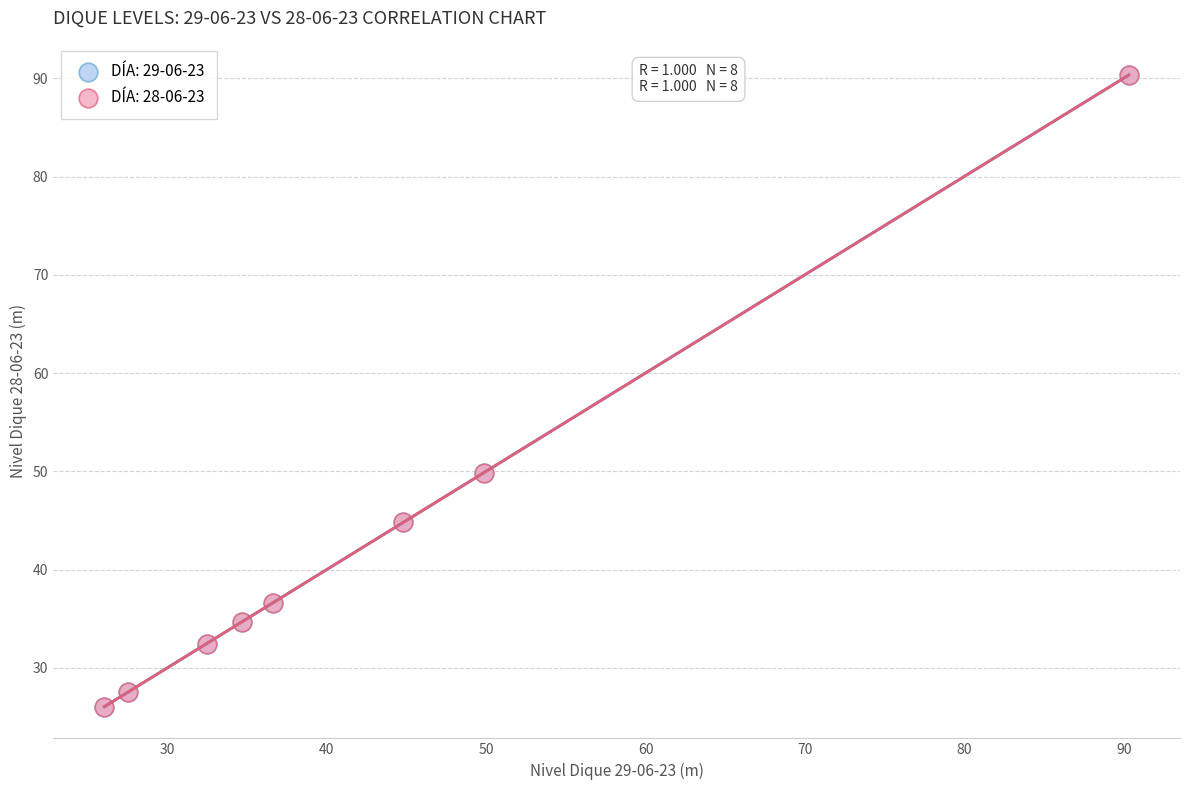

What are all the series names shown in the legend?

DÍA: 29-06-23, DÍA: 28-06-23